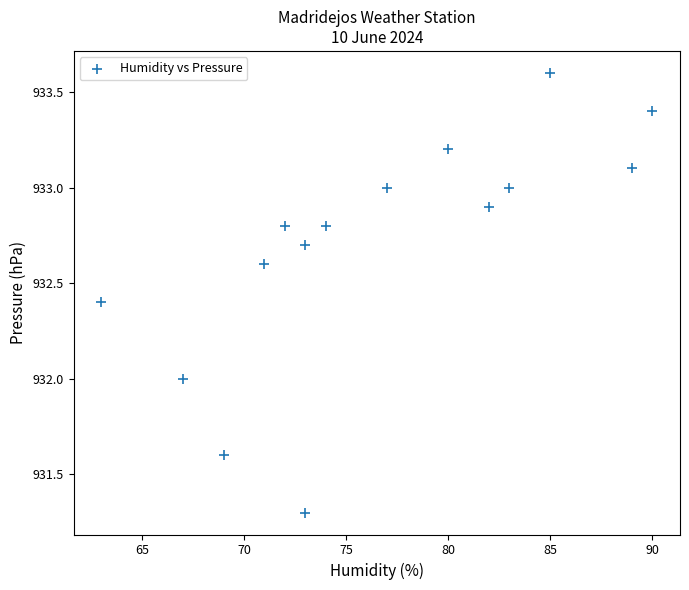

What is the range of Y values (max minus min)?

2.3